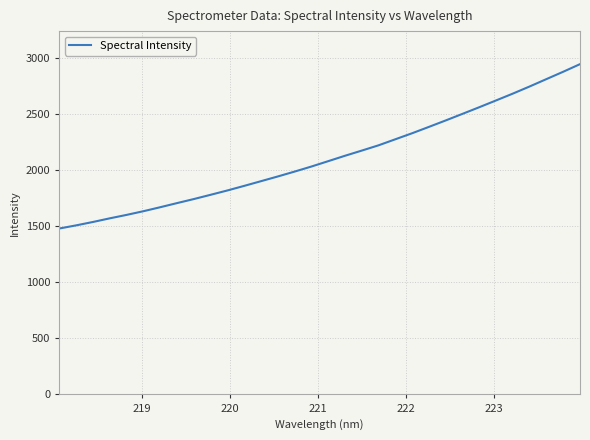

What is the minimum value shown in the chart?

1478.6